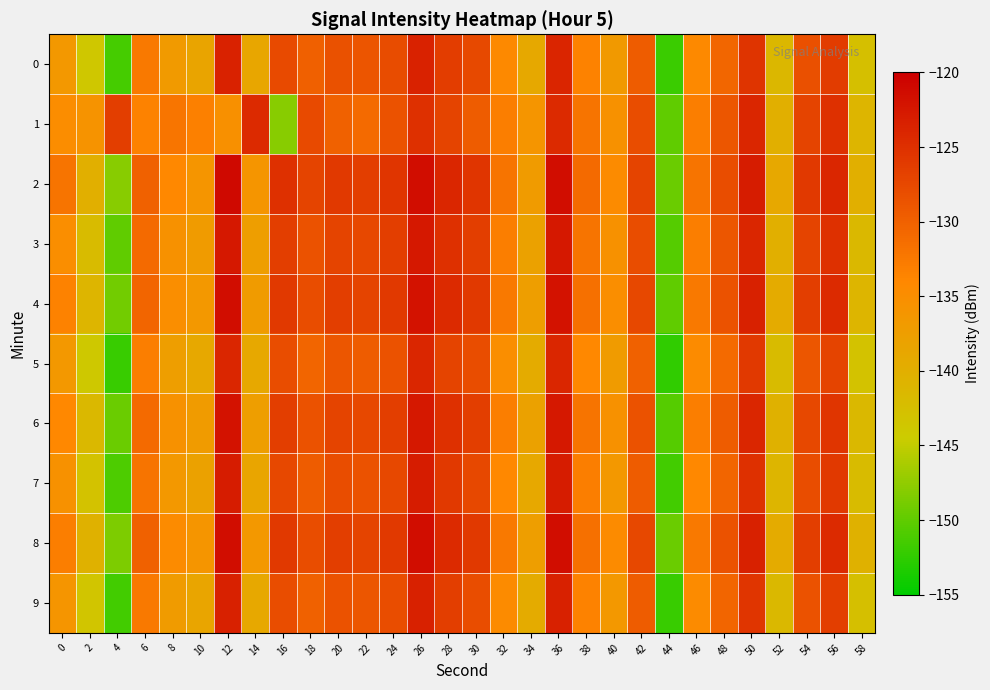

At which category is the sum across all series the highest?

36